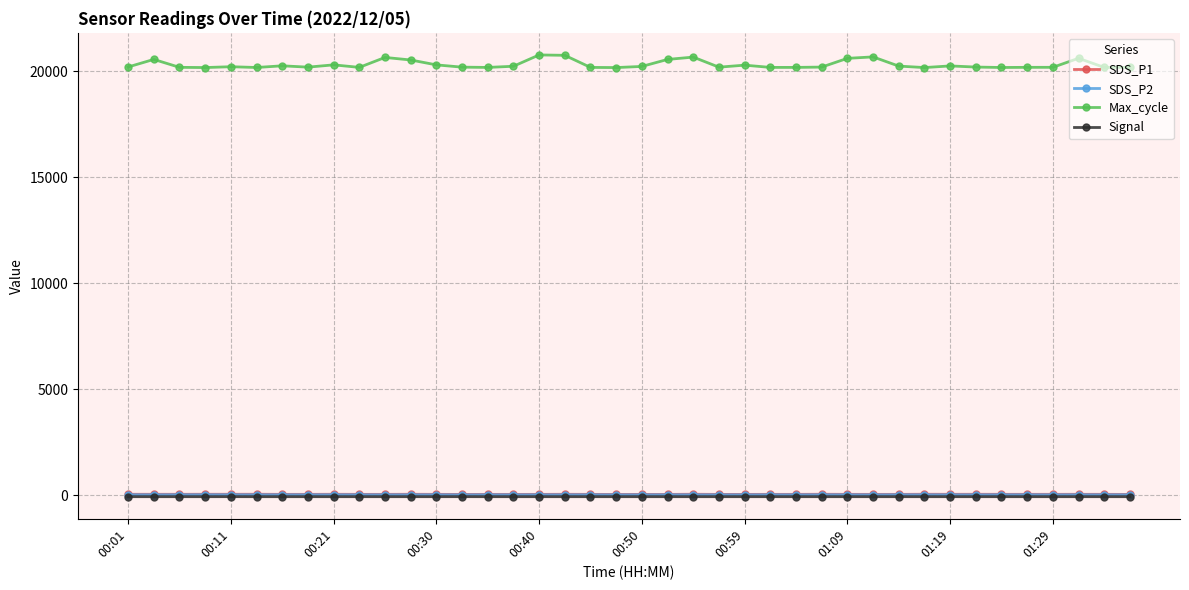

True or false: SDS_P2 and Max_cycle cross at least once.

False